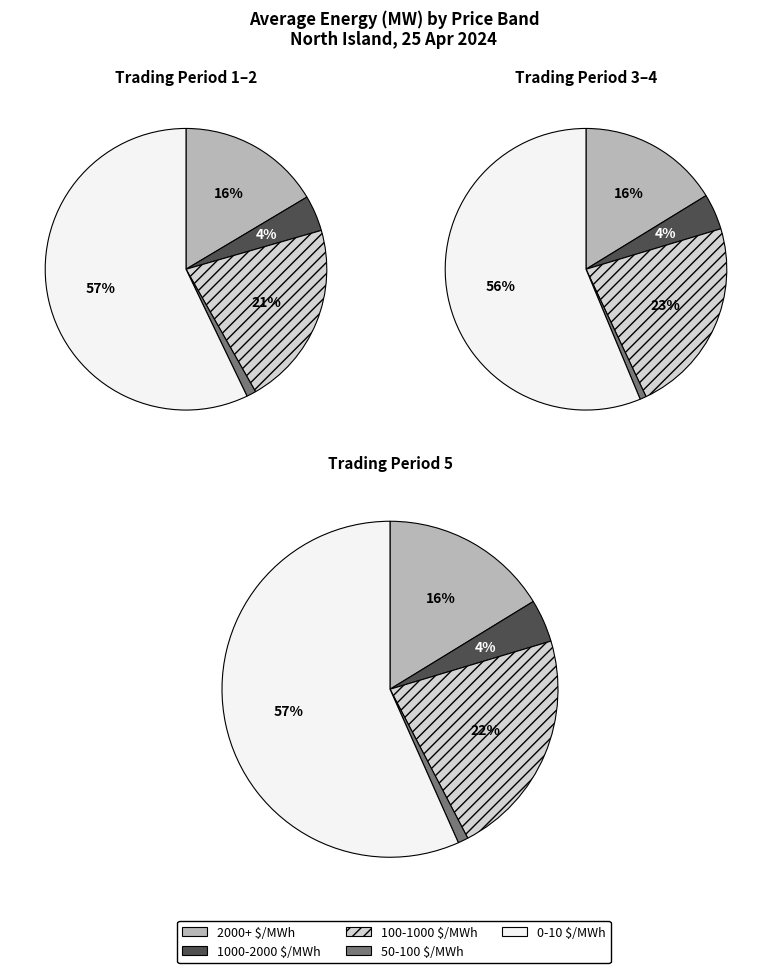

To the nearest percent, what is the average slice percentage?

20%